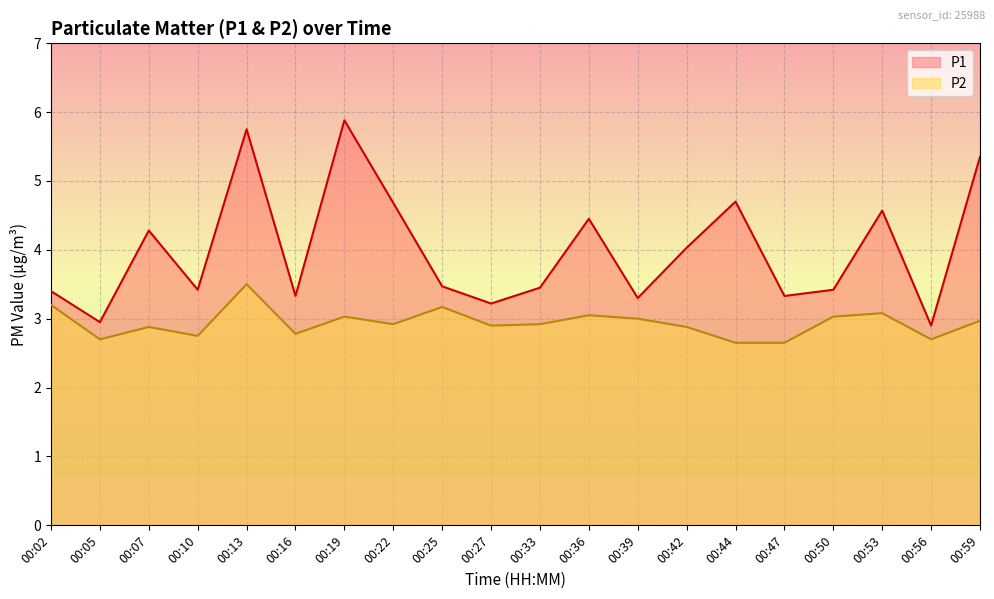

True or false: P2 has more than 2 points higher than both neighbors.

True